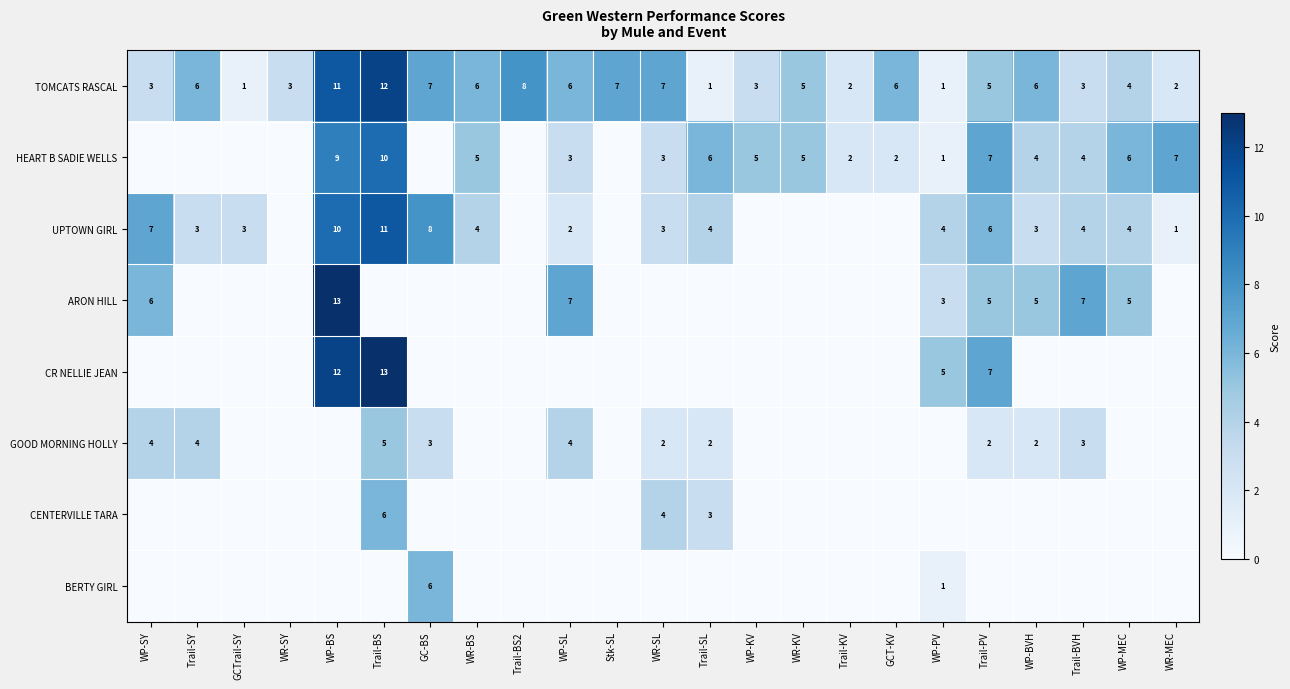

How many data points in TOMCATS RASCAL are less than 5?

10